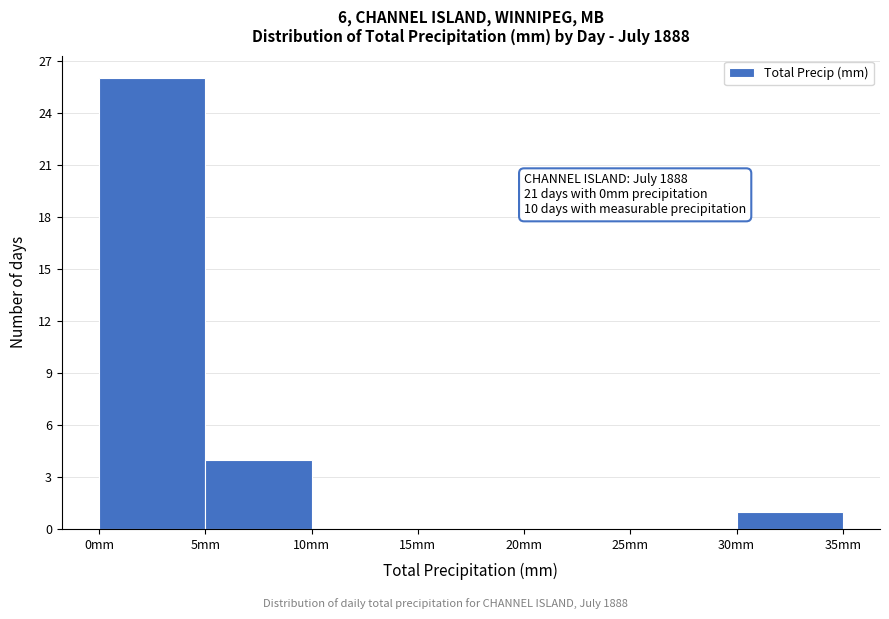

Which range on the x-axis has the tallest bar?

0 to 5